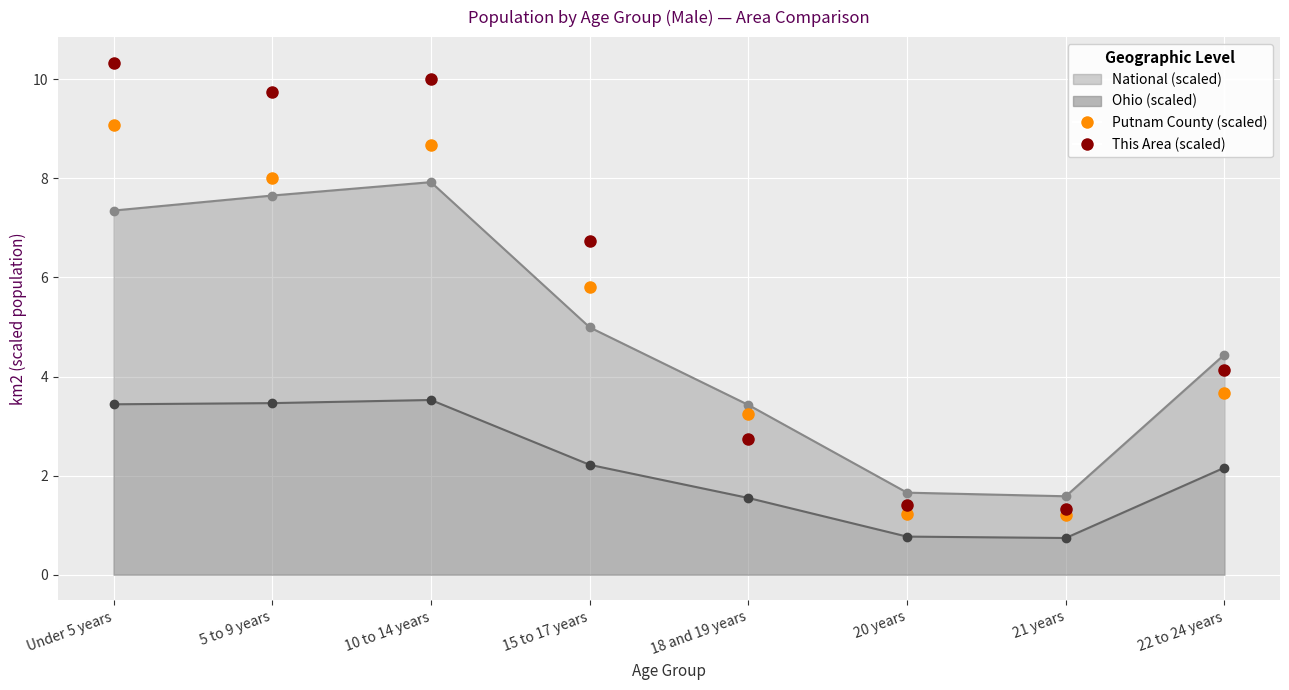

Between 15 to 17 years and 20 years, which is larger?

15 to 17 years